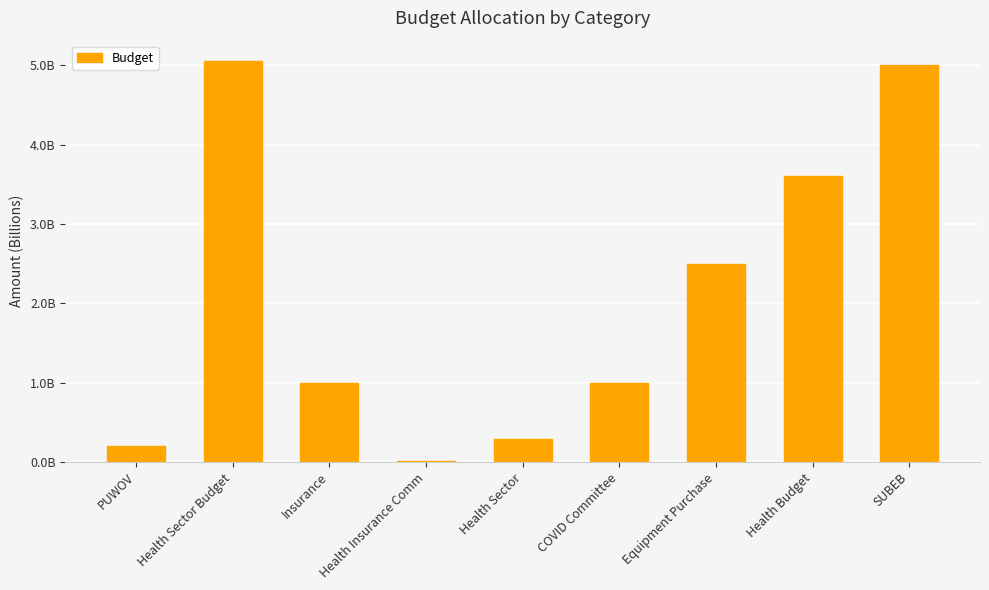

What value does the data have at Health Insurance Comm?

10000000